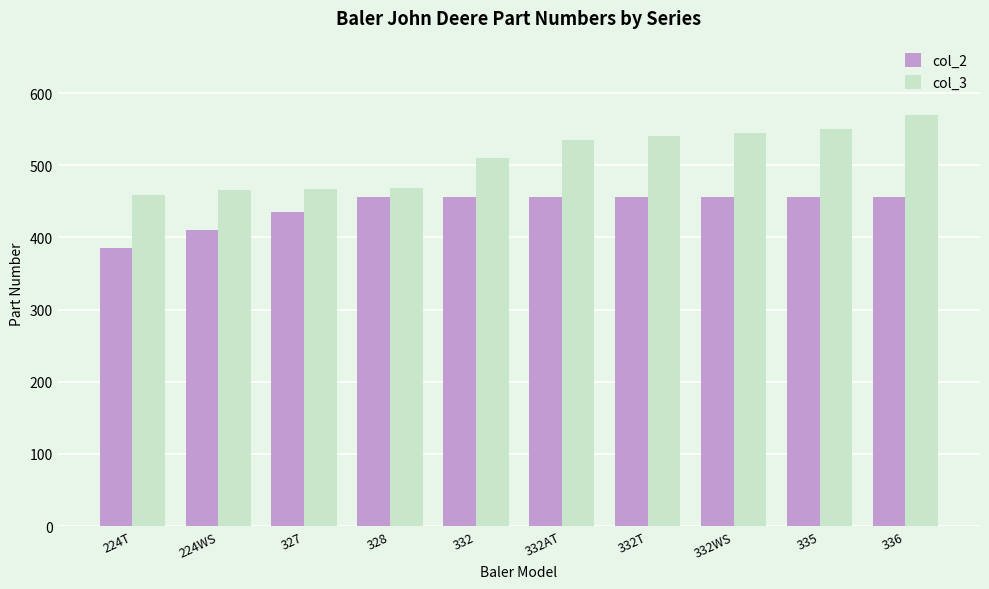

At which category is the sum across all series the highest?

336